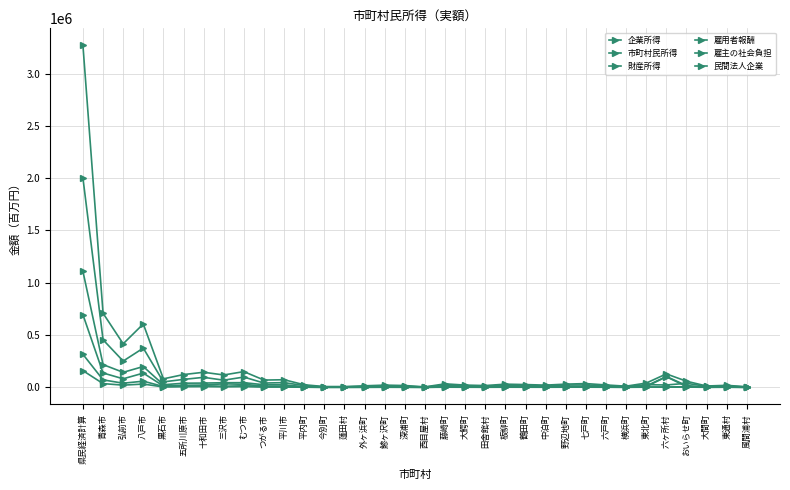

At which category is the sum across all series the highest?

県民経済計算